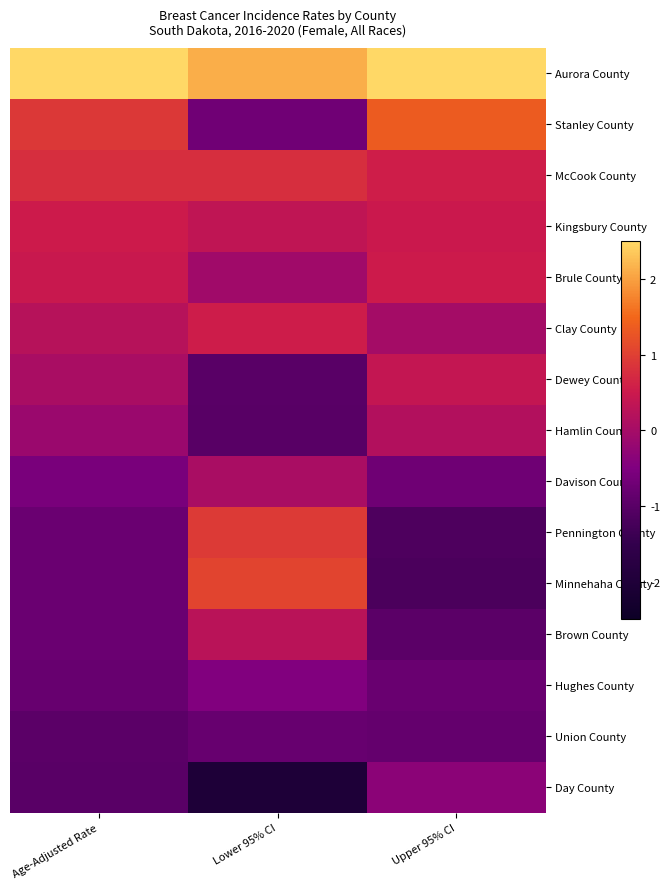

Which series has the largest range (max minus min)?

Minnehaha County